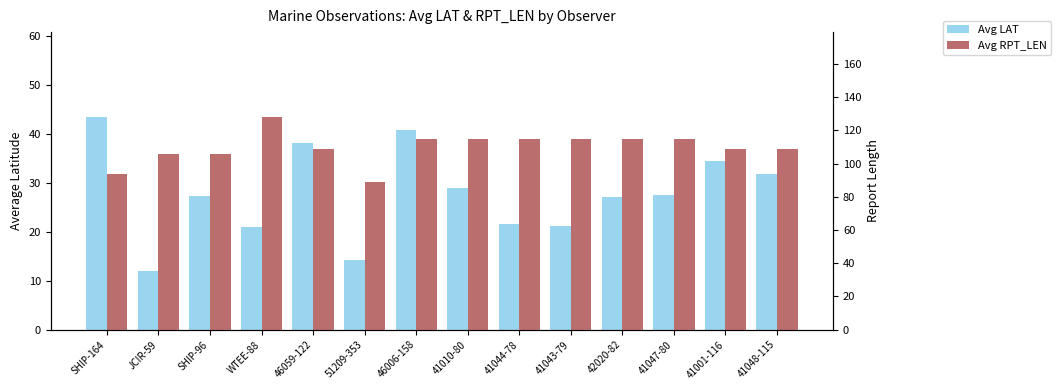

The Avg RPT_LEN series shows 196.5 at 46006-158. True or false?

False